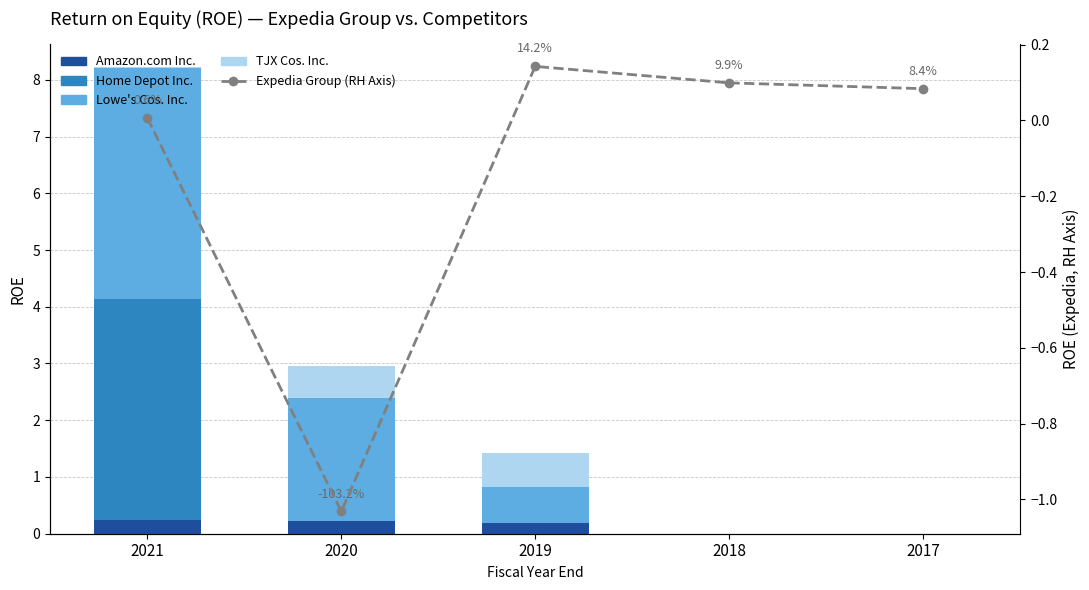

Which series has the widest spread of values?

Lowe's Cos. Inc.